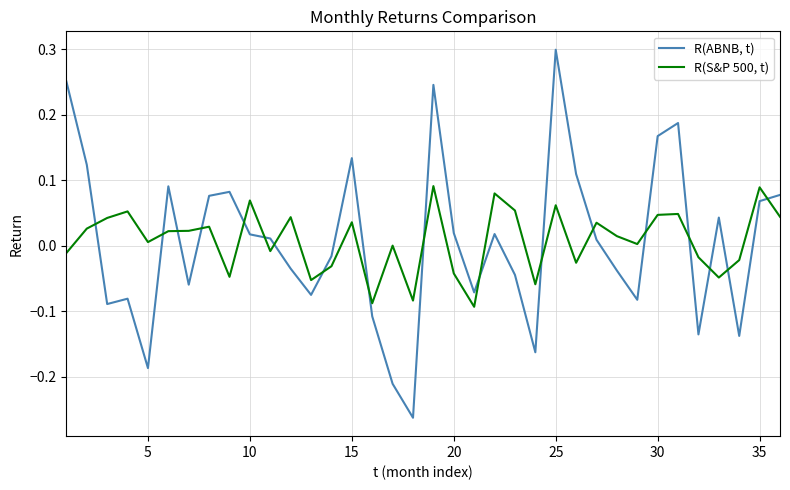

What is the difference between the maximum and minimum values in the R(ABNB, t) series?

0.6